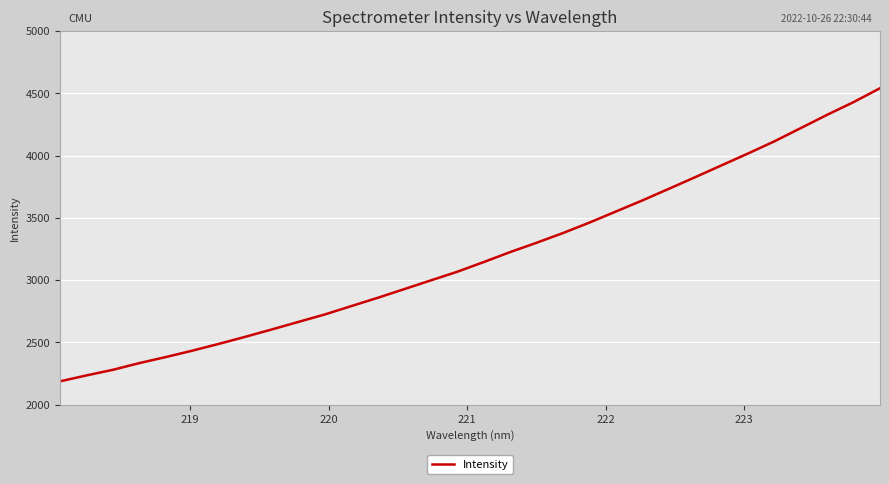

What is the minimum value shown in the chart?

2187.5